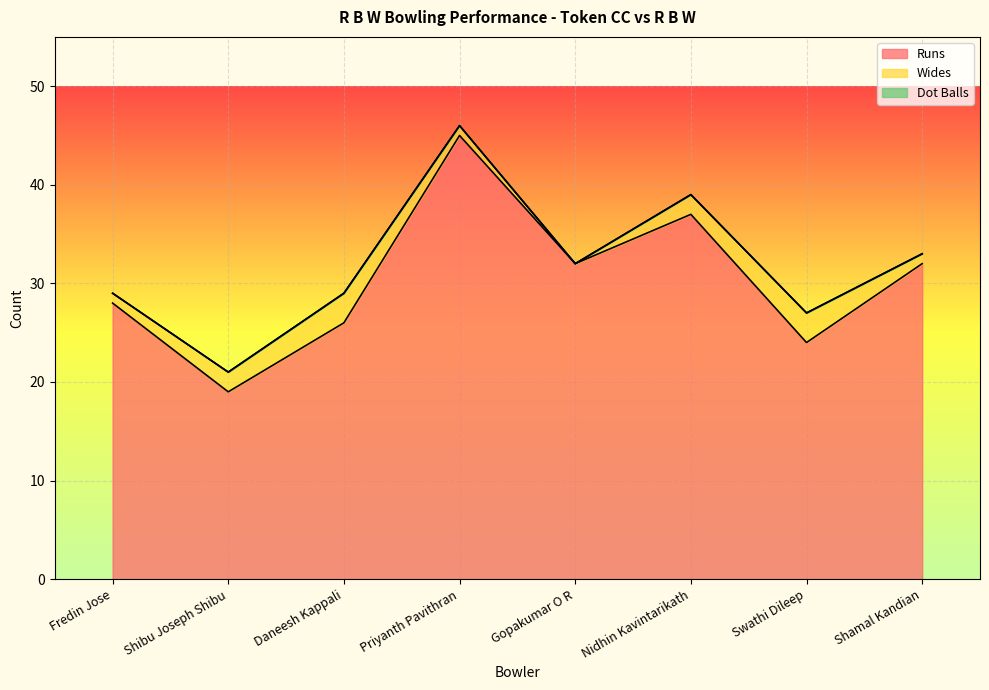

How many data points in Runs are above 32?

2